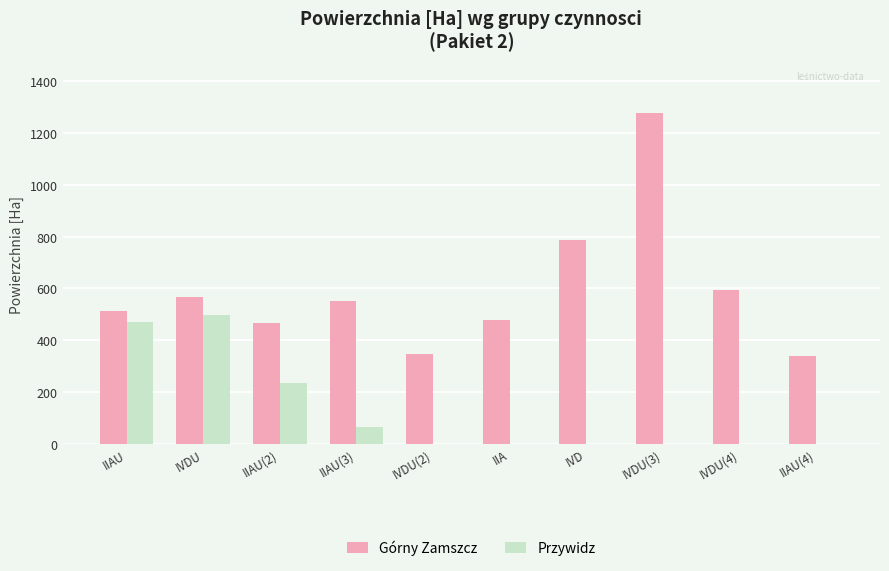

What value does the Górny Zamszcz series have at IIA, to the nearest 10?

480